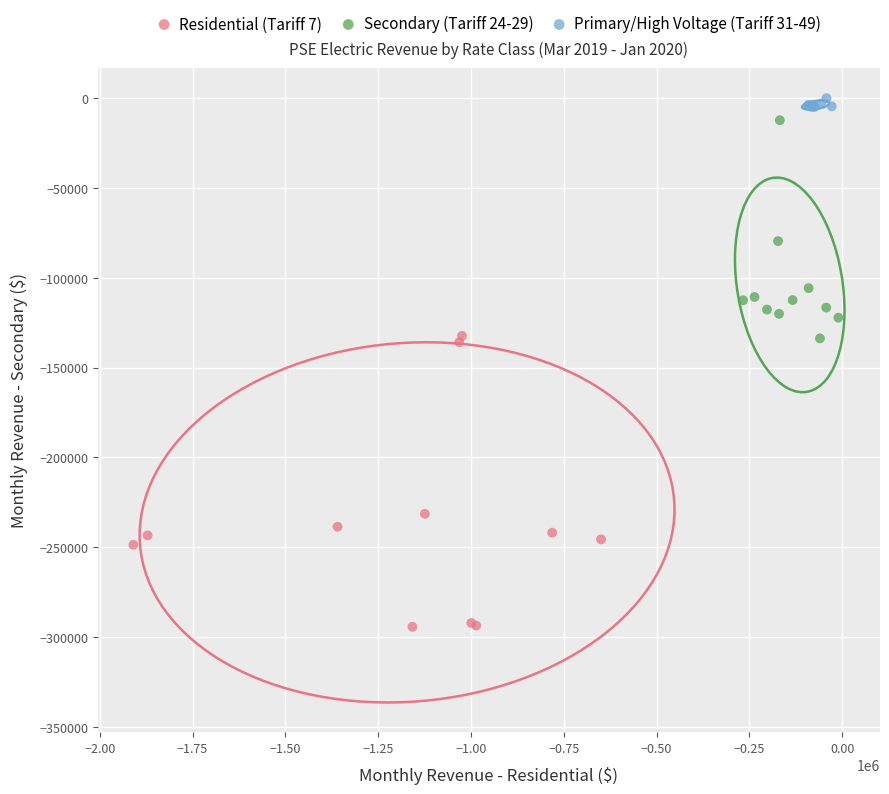

Which series contains the highest Y value?

Primary/High Voltage (Tariff 31-49)